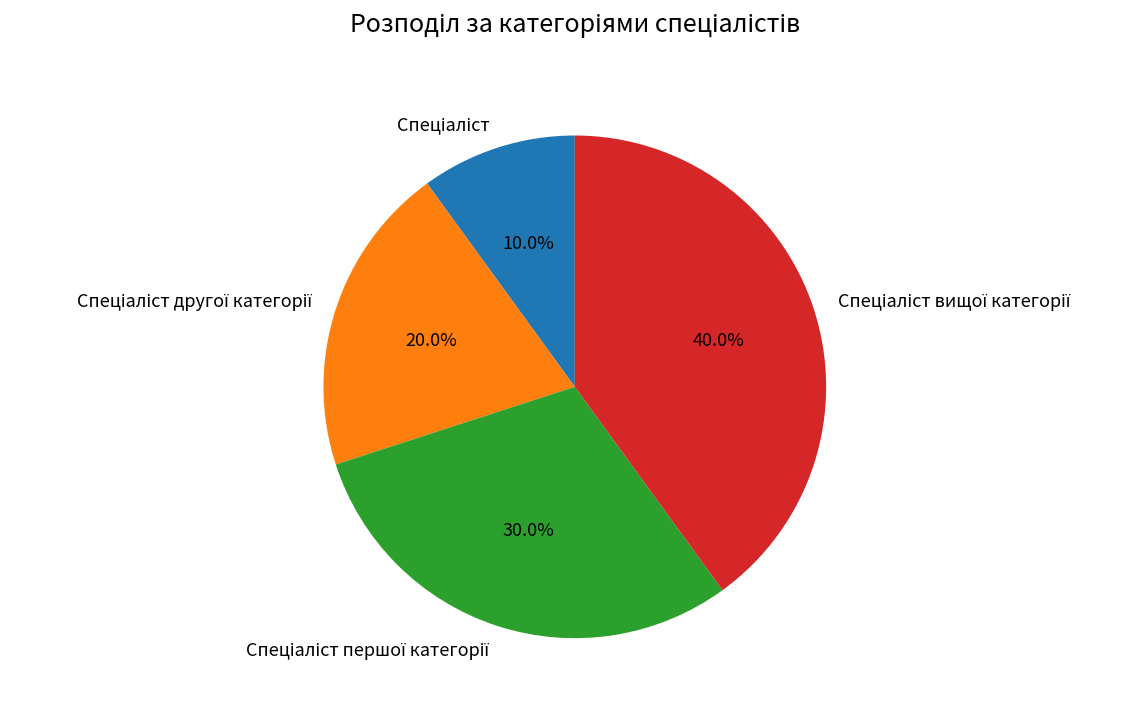

Is there a majority slice in this chart?

No